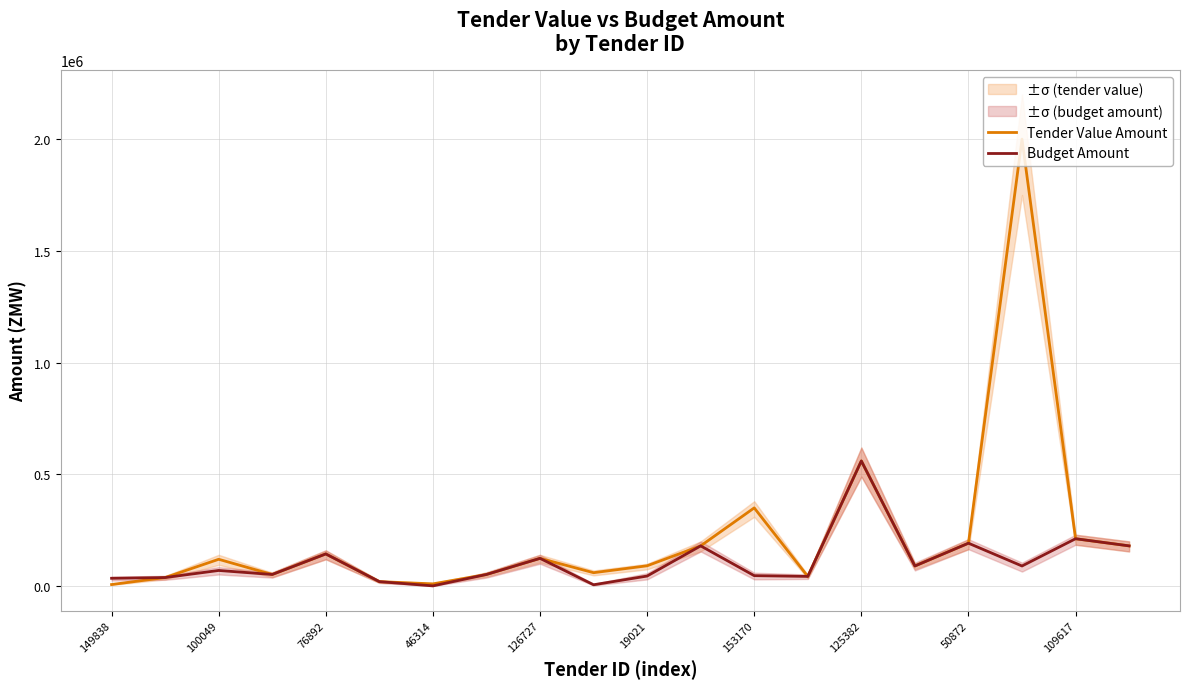

In Budget Amount, how many points are higher than both neighbors (excluding endpoints)?

7